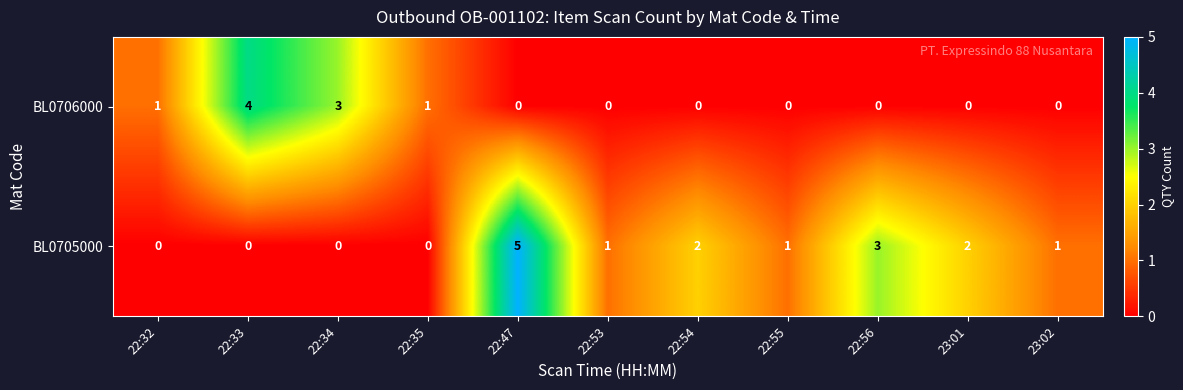

Is it true that BL0706000 equals 7 at 22:33?

False